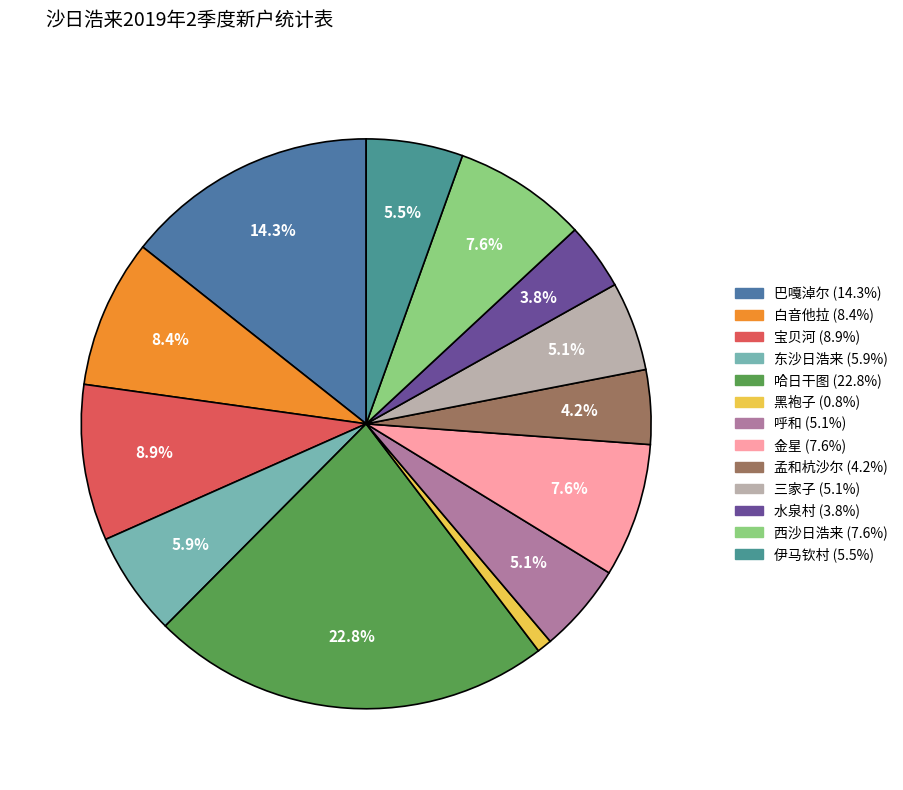

Is there a majority slice in this chart?

No